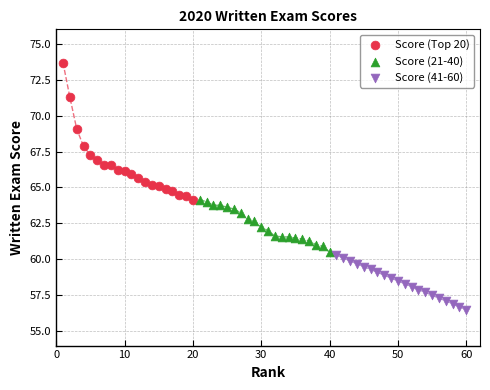

Which series contains the highest Y value?

Score (Top 20)